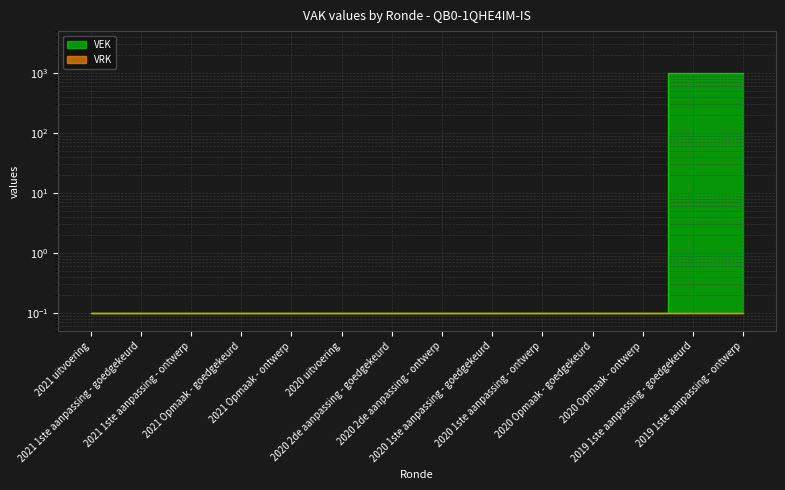

Rank the categories by value from highest to lowest.

2019 1ste aanpassing - goedgekeurd, 2019 1ste aanpassing - ontwerp, 2021 uitvoering, 2021 1ste aanpassing - goedgekeurd, 2021 1ste aanpassing - ontwerp, 2021 Opmaak - goedgekeurd, 2021 Opmaak - ontwerp, 2020 uitvoering, 2020 2de aanpassing - goedgekeurd, 2020 2de aanpassing - ontwerp, 2020 1ste aanpassing - goedgekeurd, 2020 1ste aanpassing - ontwerp, 2020 Opmaak - goedgekeurd, 2020 Opmaak - ontwerp